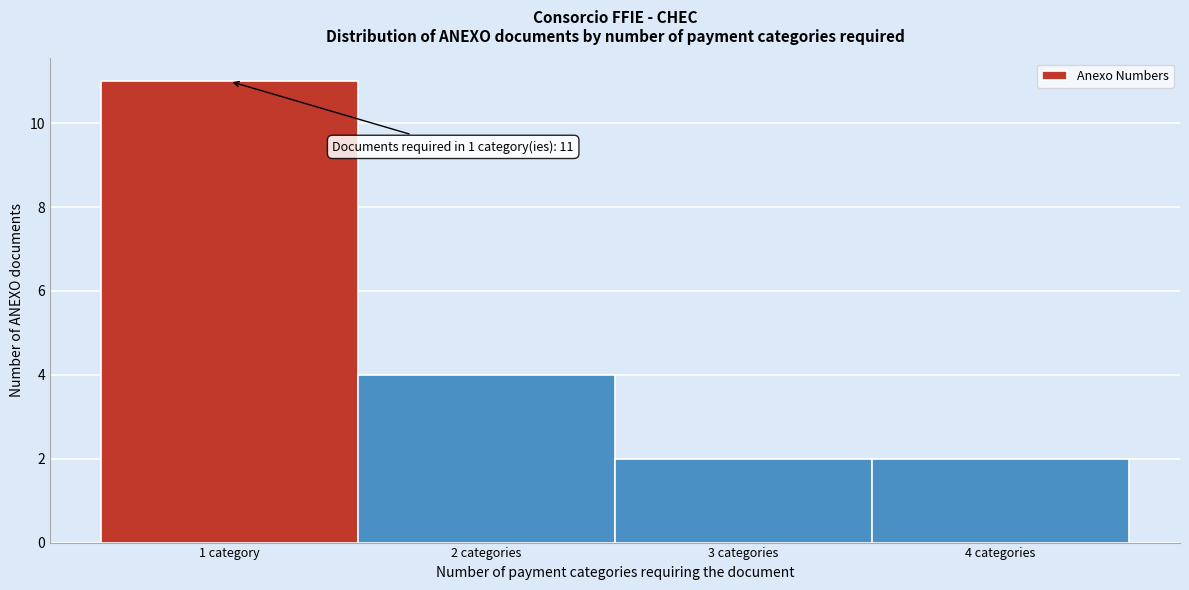

Reading right to left, transcribe all the data shown in this chart.

4 categories=2	3 categories=2	2 categories=4	1 category=11